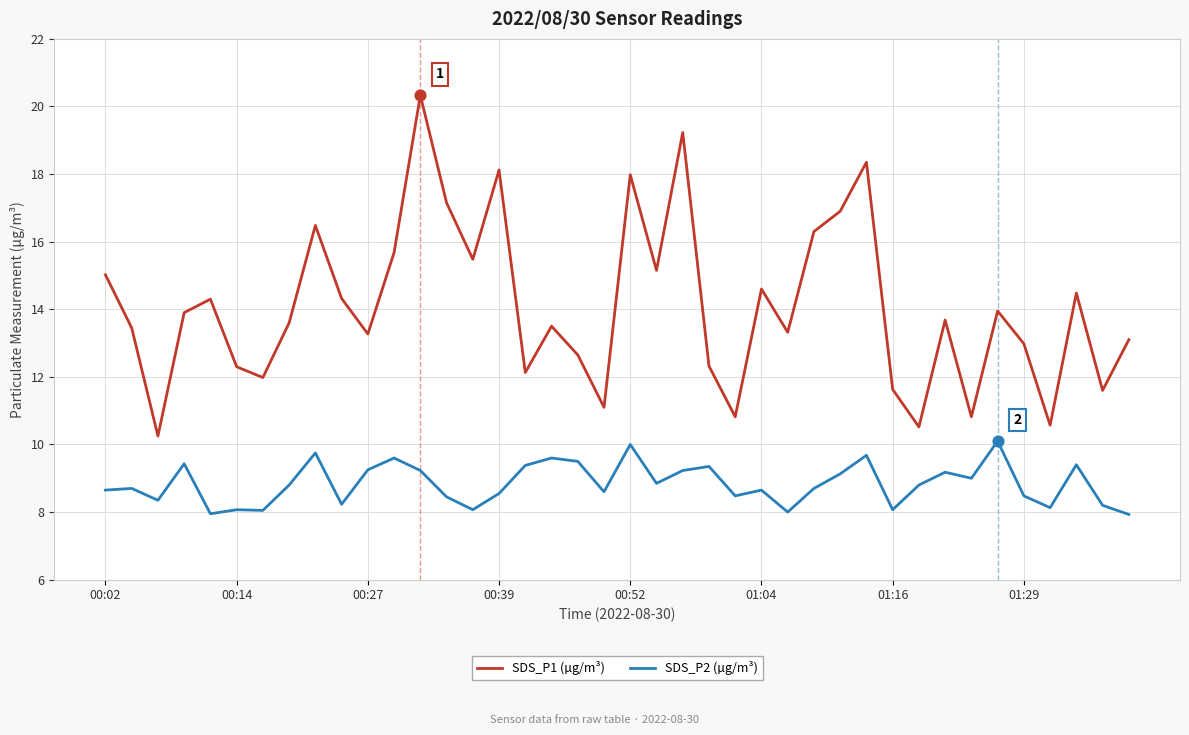

Which series has the largest total across all categories?

SDS_P1 (µg/m³)